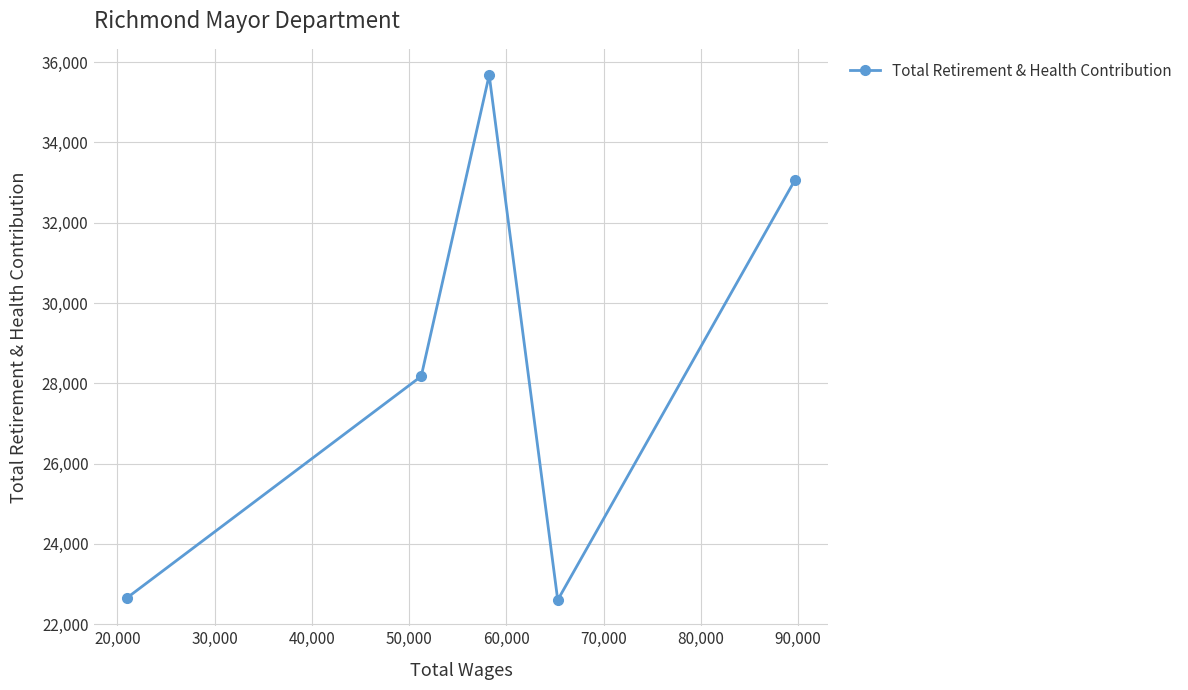

How many points are higher than both their immediate neighbors (excluding endpoints)?

1